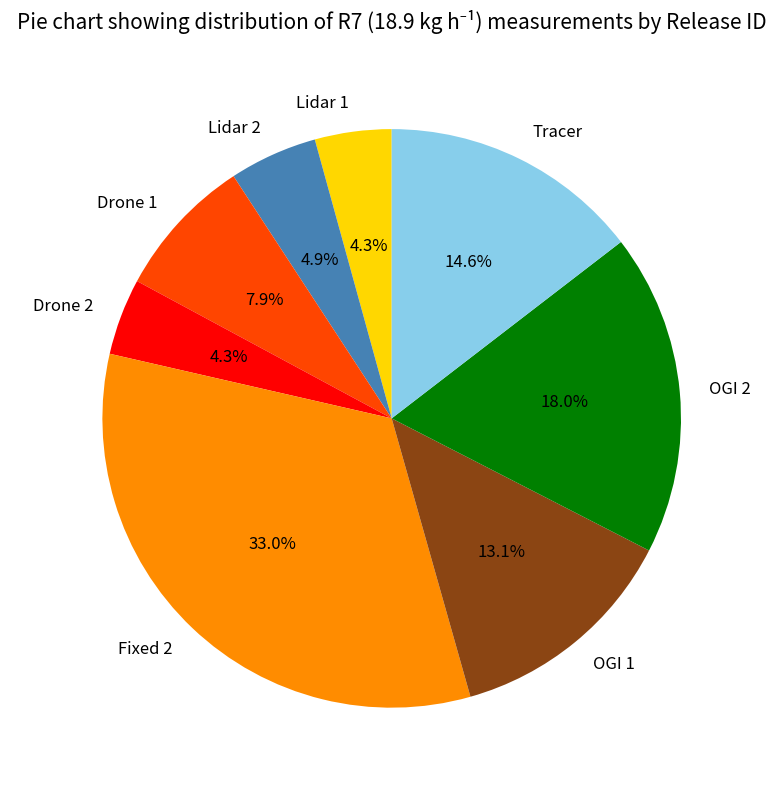

To the nearest percent, what percentage of the pie is Tracer?

15%